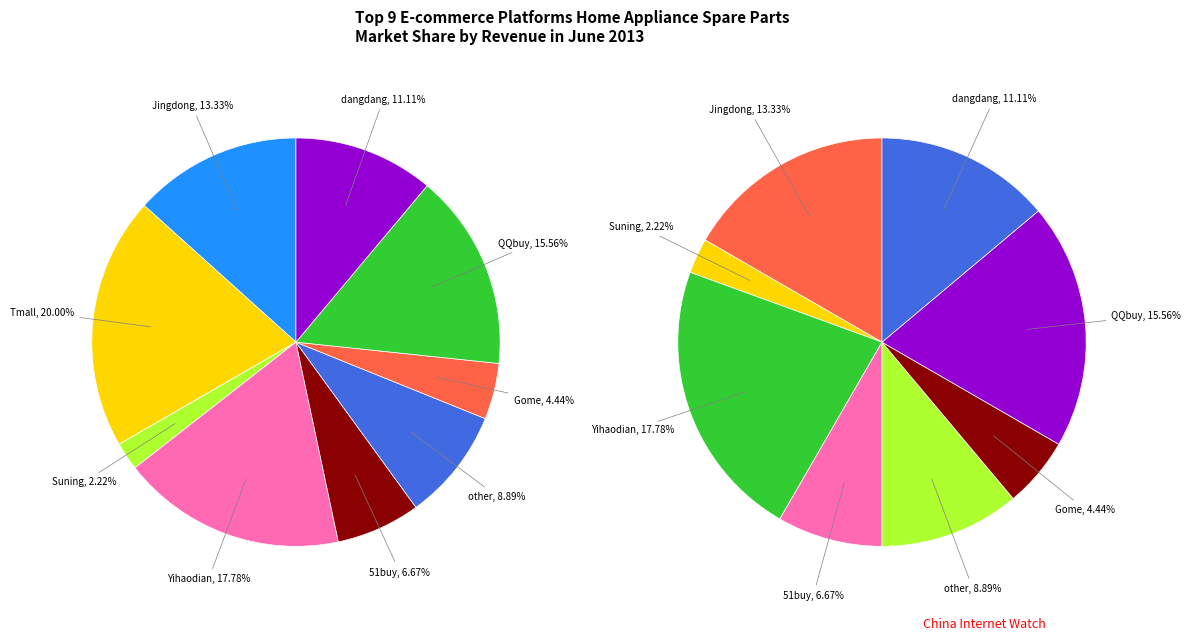

To the nearest percent, what percentage of the pie is 5?

18%